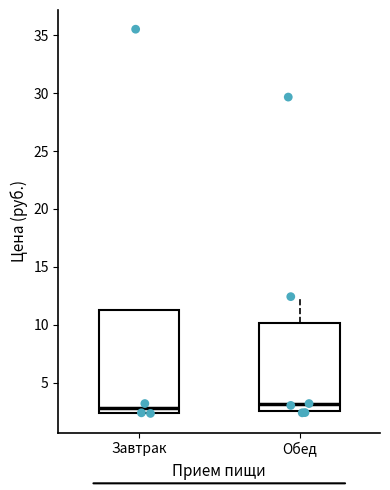

Comparing the boxes themselves (not the whiskers), which one is the tallest?

Завтрак